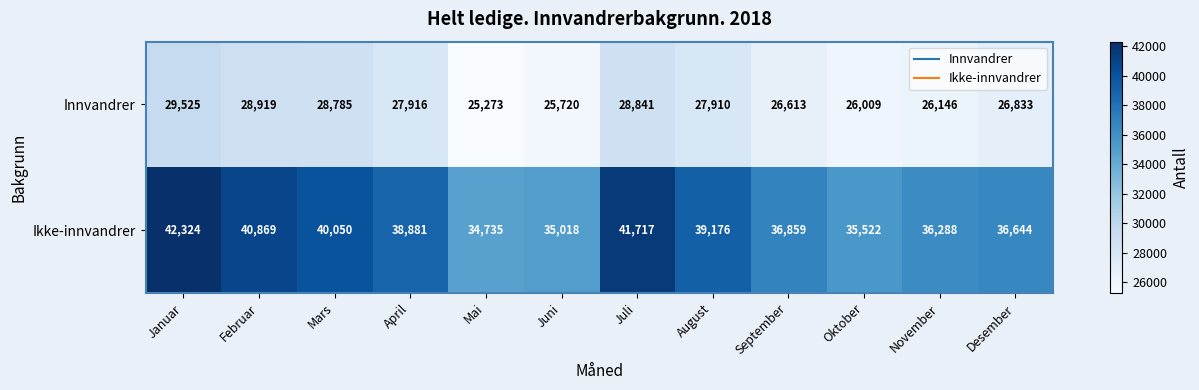

How many values in the Ikke-innvandrer series are below 38881?

6